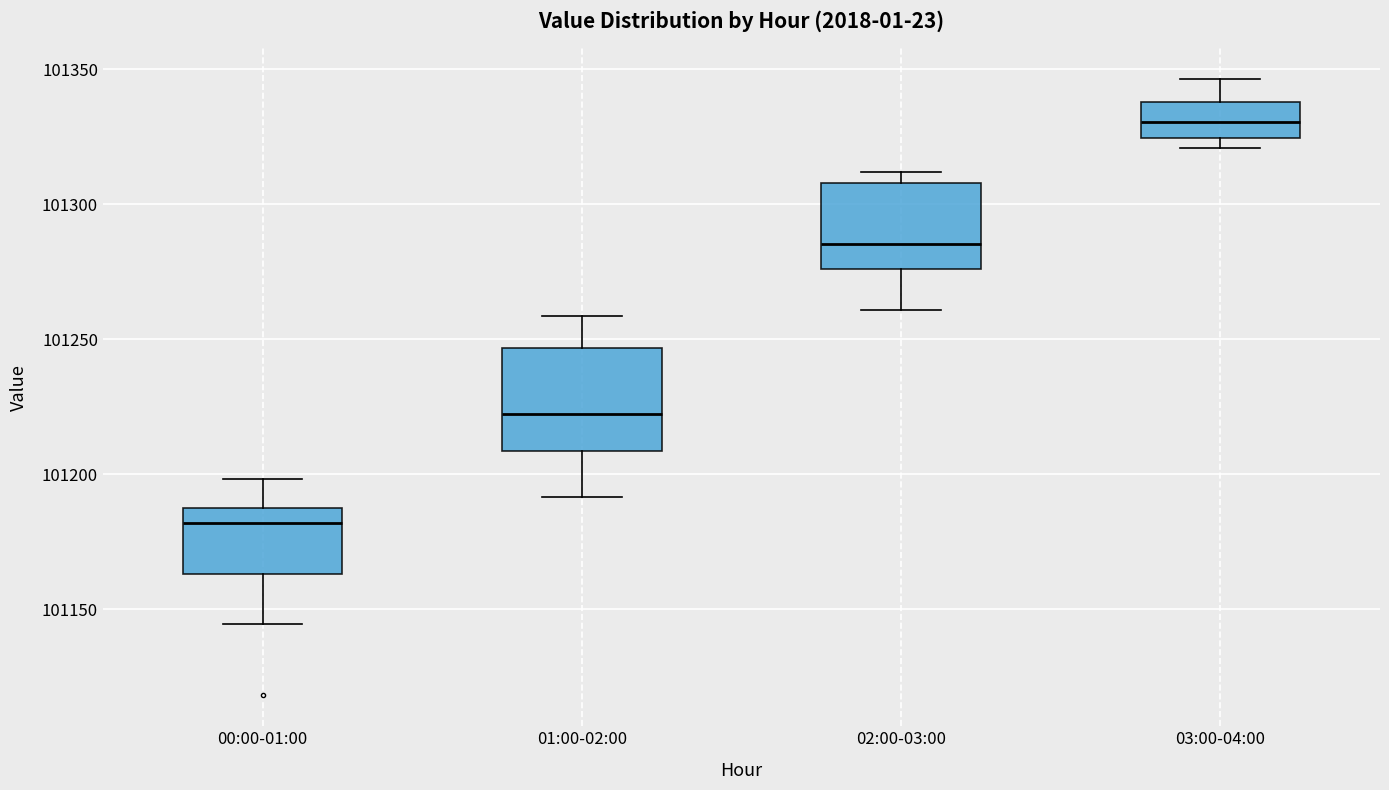

Which box's median line is the lowest?

00:00-01:00